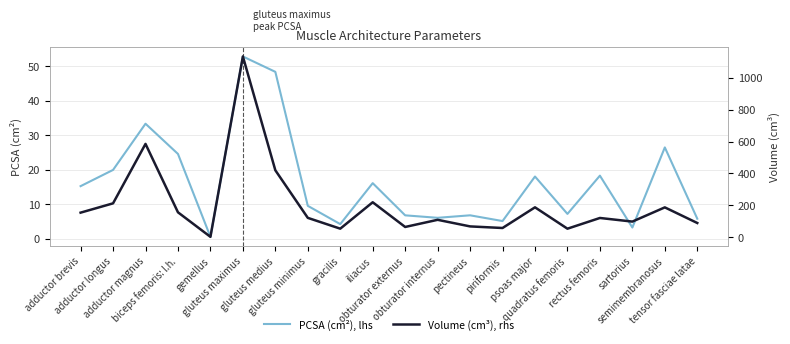

True or false: PCSA (cm²), lhs and Volume (cm³), rhs cross at least once.

False